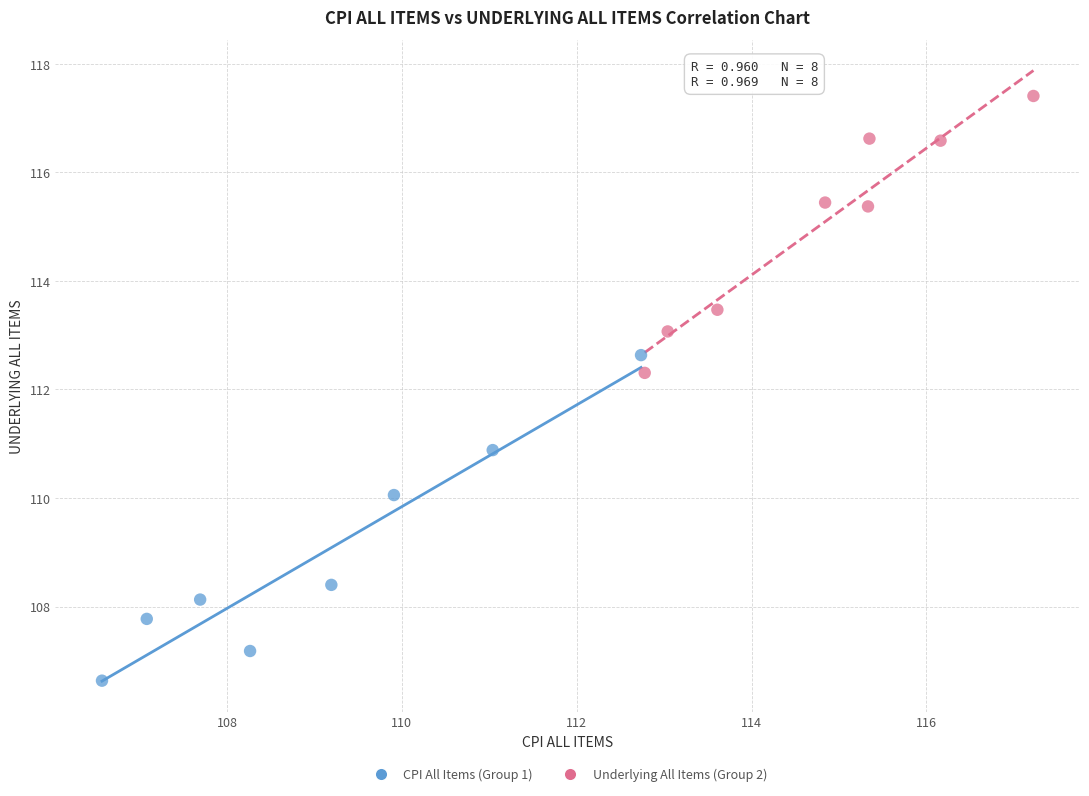

What are all the series names shown in the legend?

CPI All Items (Group 1), Underlying All Items (Group 2)